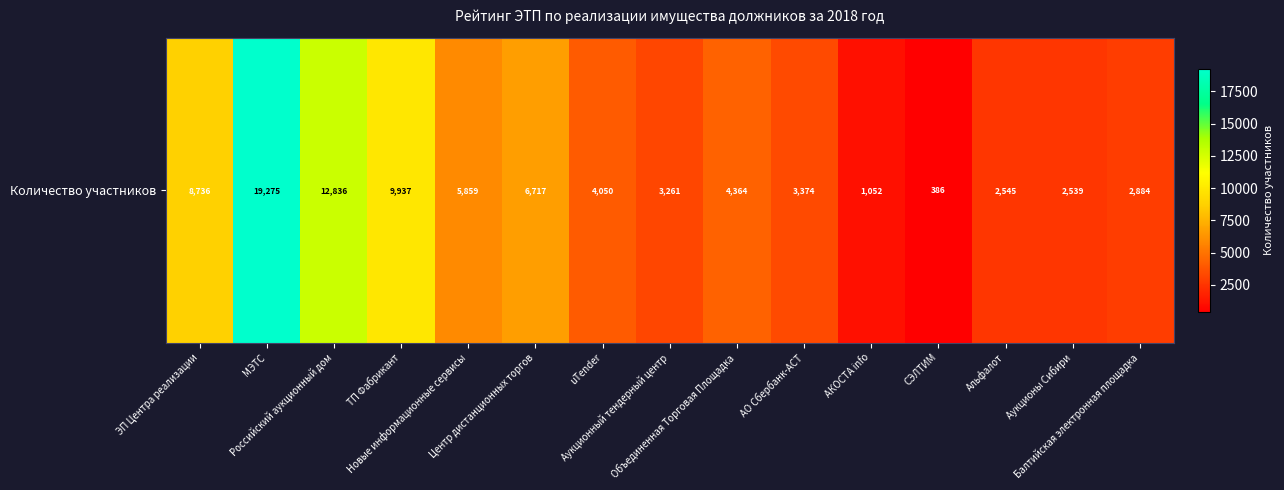

Reading left to right, list all the values displayed in this chart.

8736	19275	12836	9937	5859	6717	4050	3261	4364	3374	1052	386	2545	2539	2884